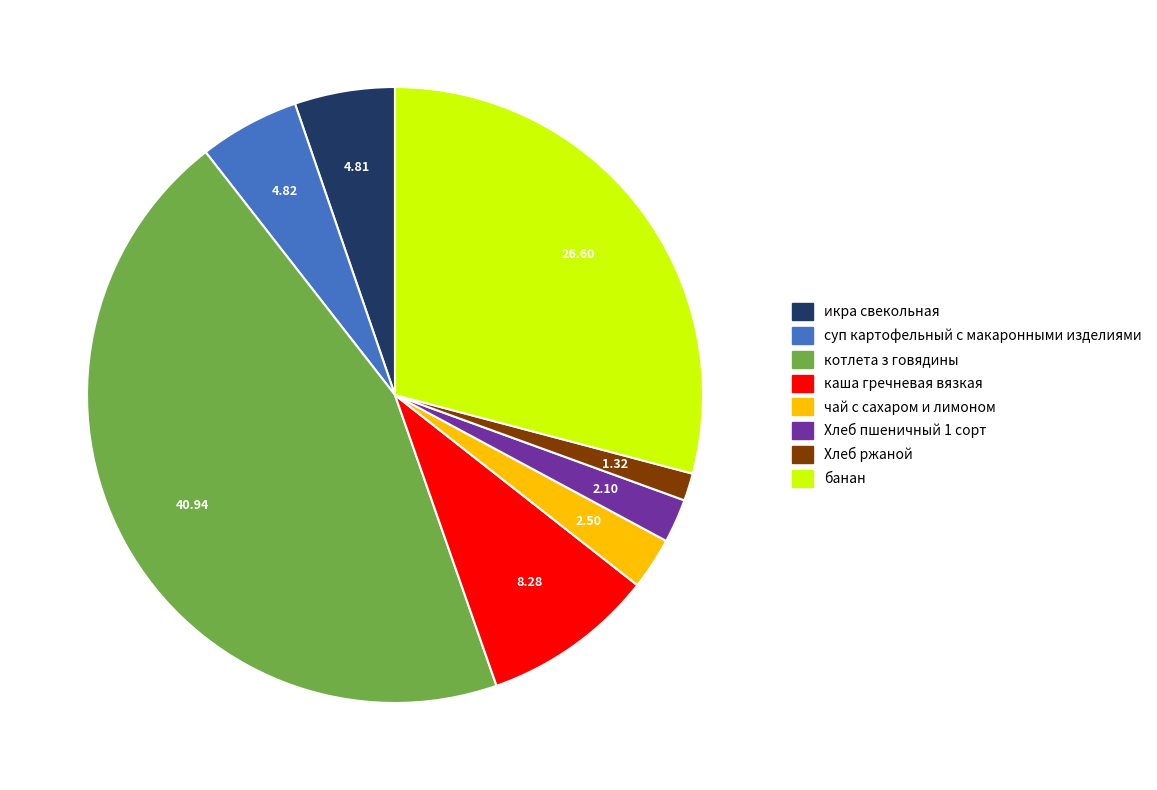

Does Хлеб пшеничный 1 сорт represent more than half of the total?

No